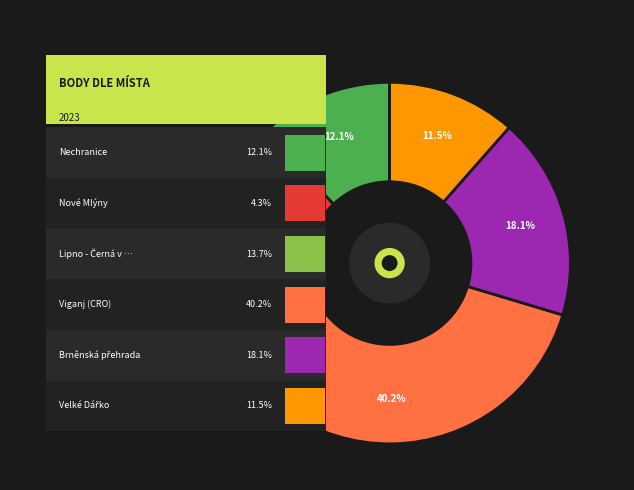

Is the sum of Brněnská přehrada and Viganj (CRO) greater than half?

Yes